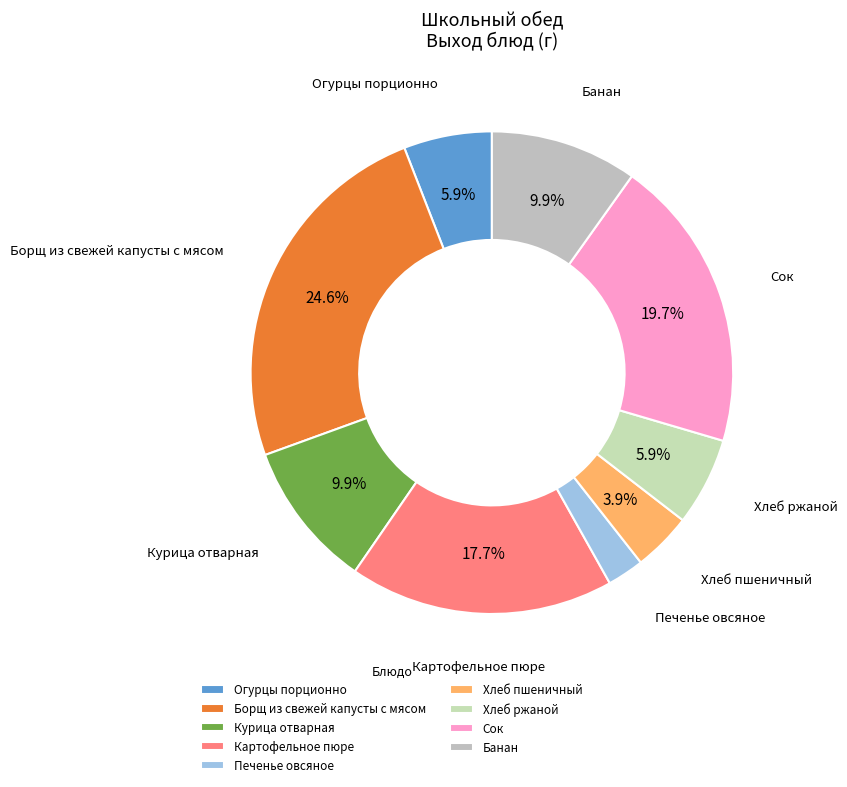

Is Картофельное пюре the majority of the pie?

No